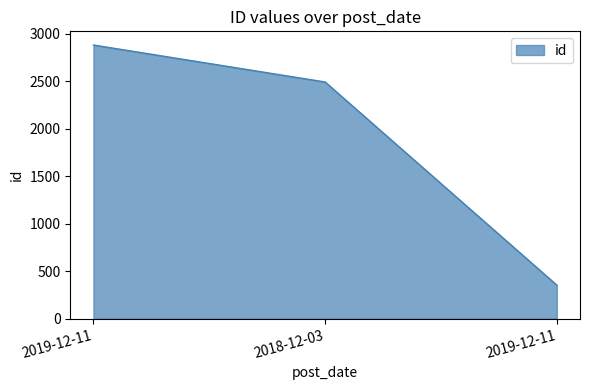

The value at 2019-12-11 is 79. True or false?

False